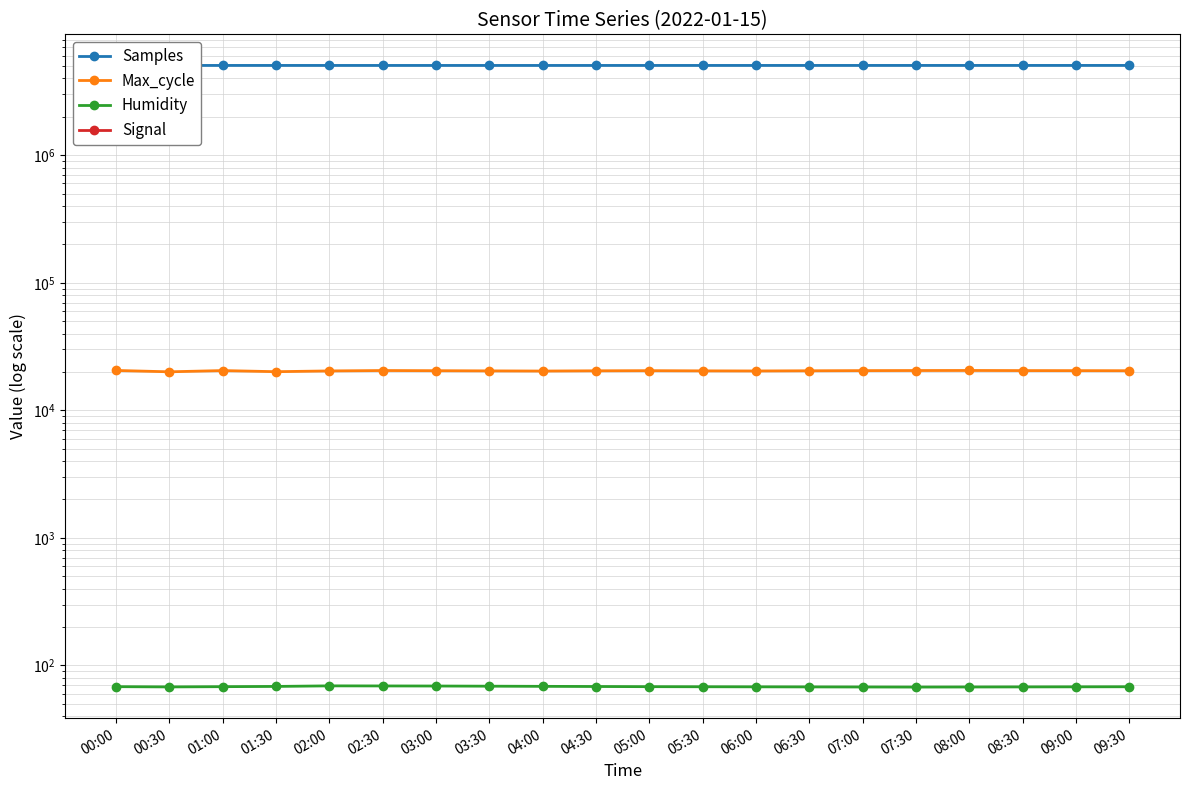

How many values in the Humidity series are below 68?

6